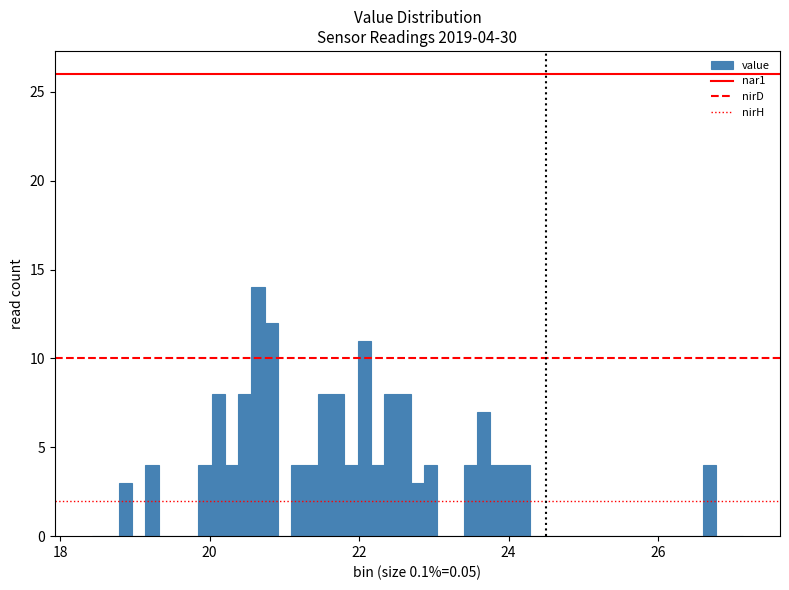

Read against the x-axis, roughly where is the centre of the tallest bar?

20.6